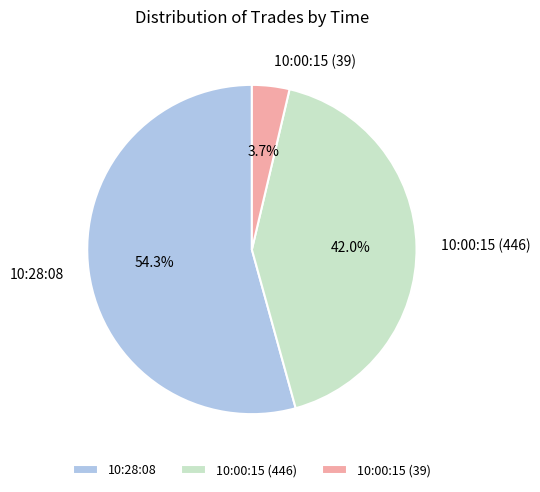

What portion of the pie excludes 10:28:08?

45.7%